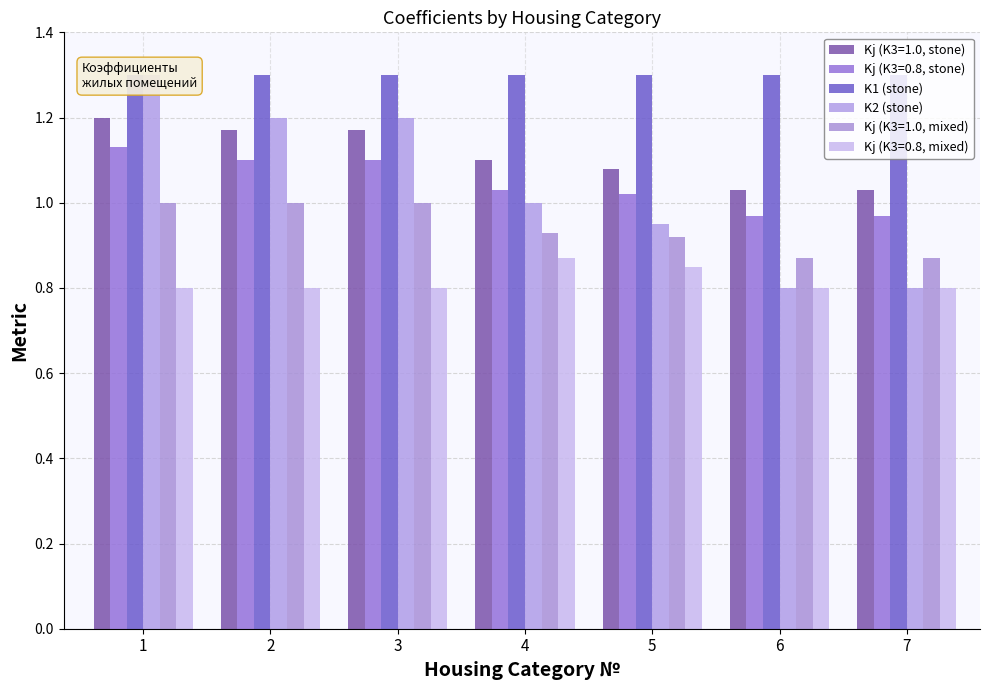

What is the value of the K1 (stone) bar at the 3rd from the left?

1.3